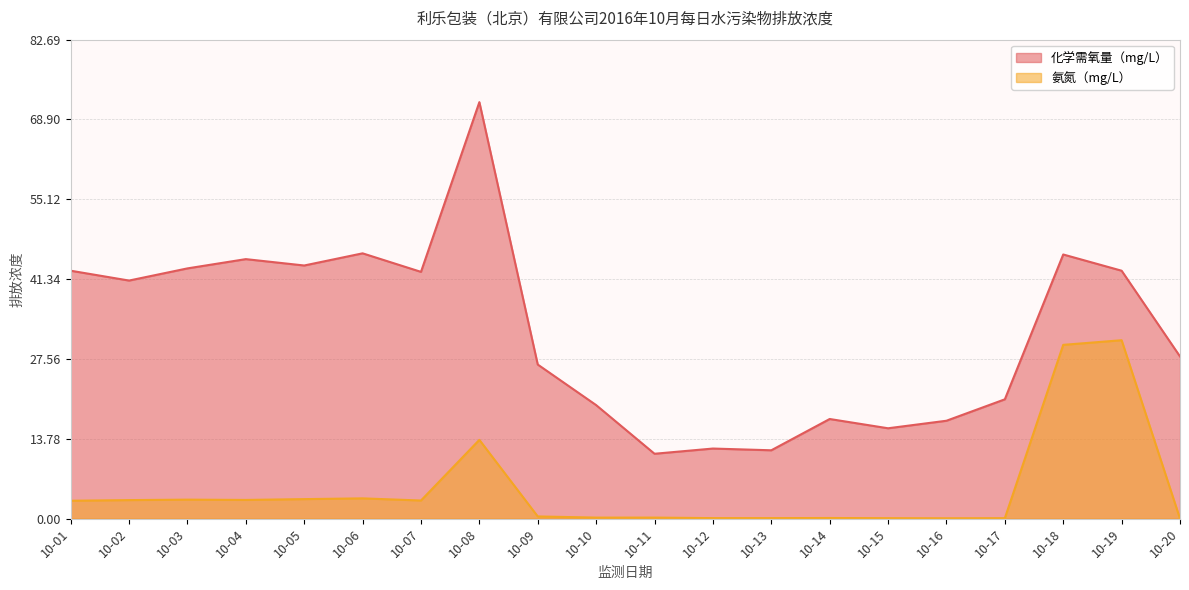

What is the sum of the 化学需氧量（mg/L） values at 10-10 and 10-18?

65.2